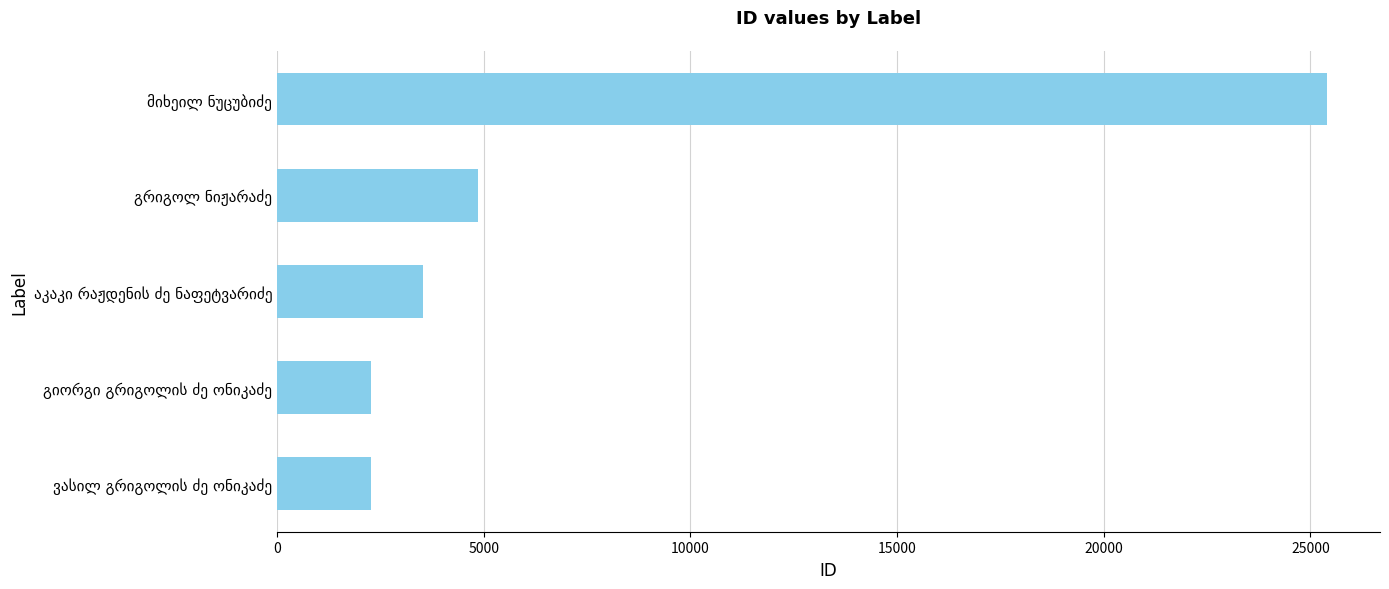

What is the smallest value displayed?

2270